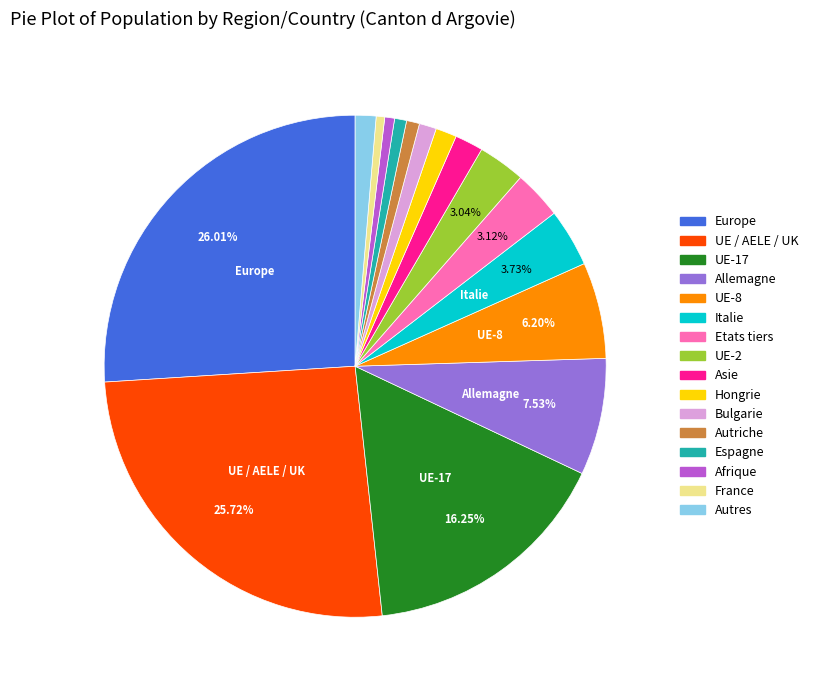

Does any single category account for the majority?

No